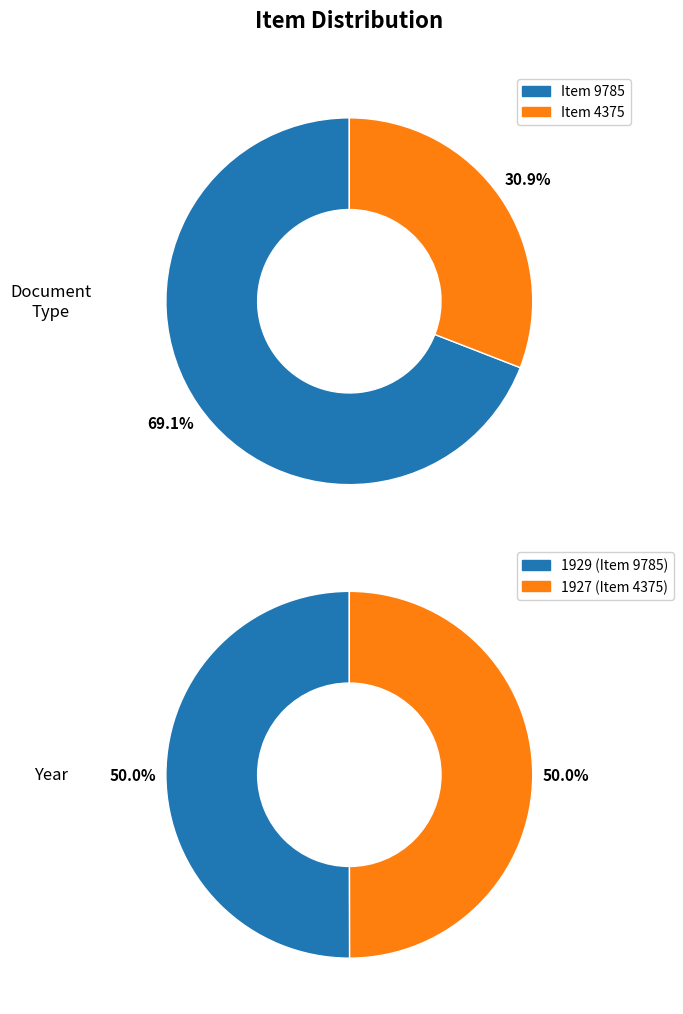

The Letter to Grady Hamrick from Martha Berry (1927-1-11) slice represents 19% of the pie. True or false?

False